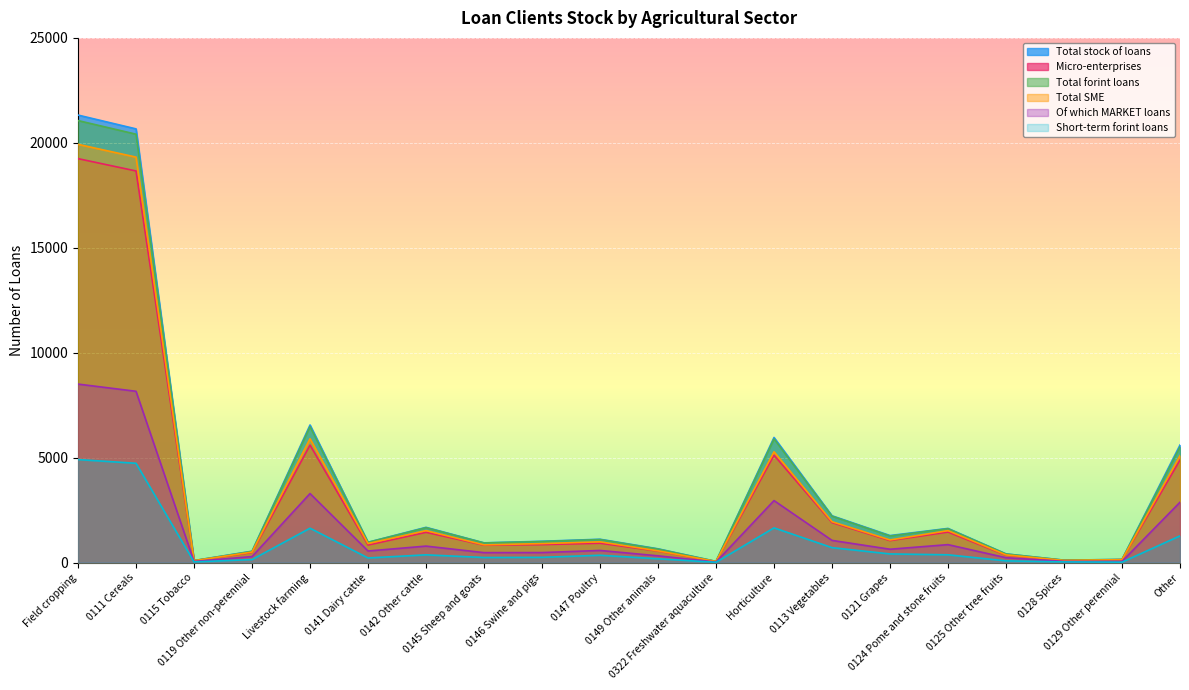

At which category does the chart reach its minimum across all series?

0322 Freshwater aquaculture